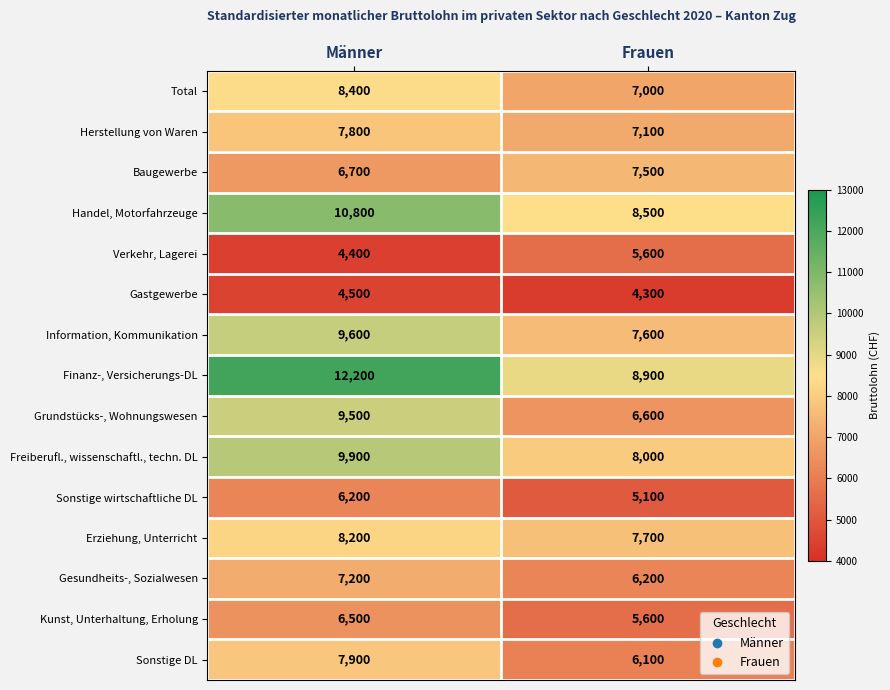

The Sonstige wirtschaftliche DL series shows 6200 at Männer. True or false?

True